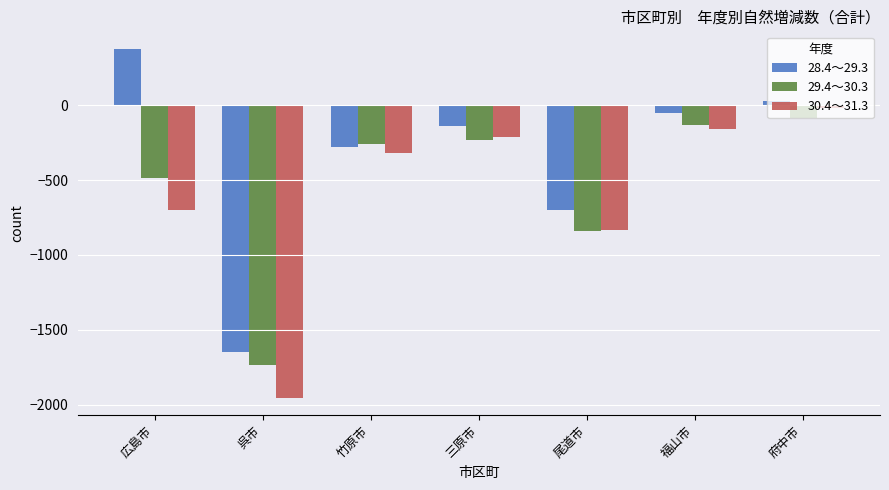

Rank the series by their average value, from highest to lowest.

28.4～29.3, 29.4～30.3, 30.4～31.3